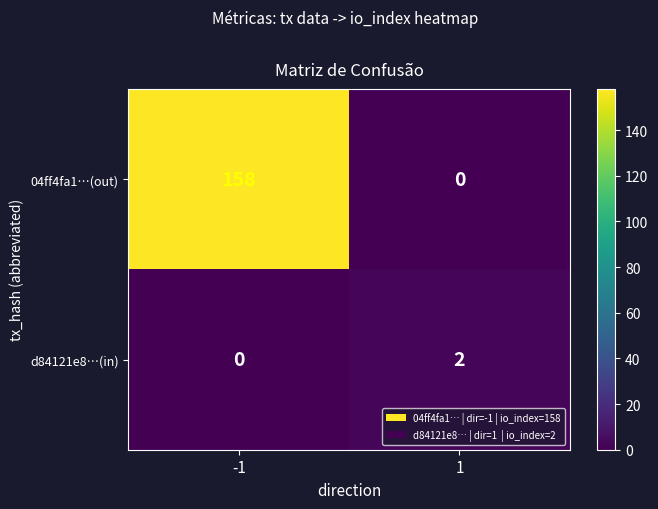

At 1, list the series in order from smallest to largest.

04ff4fa1…(out), d84121e8…(in)